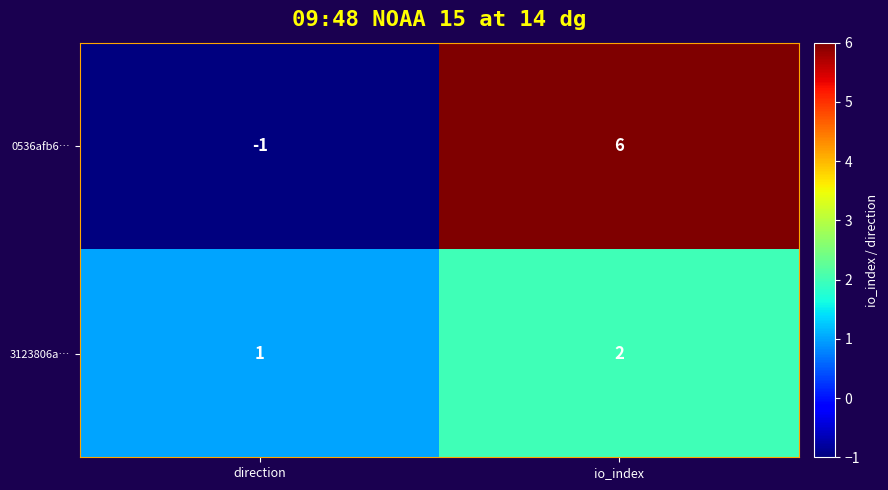

At direction, list the series in order from largest to smallest.

3123806a…, 0536afb6…